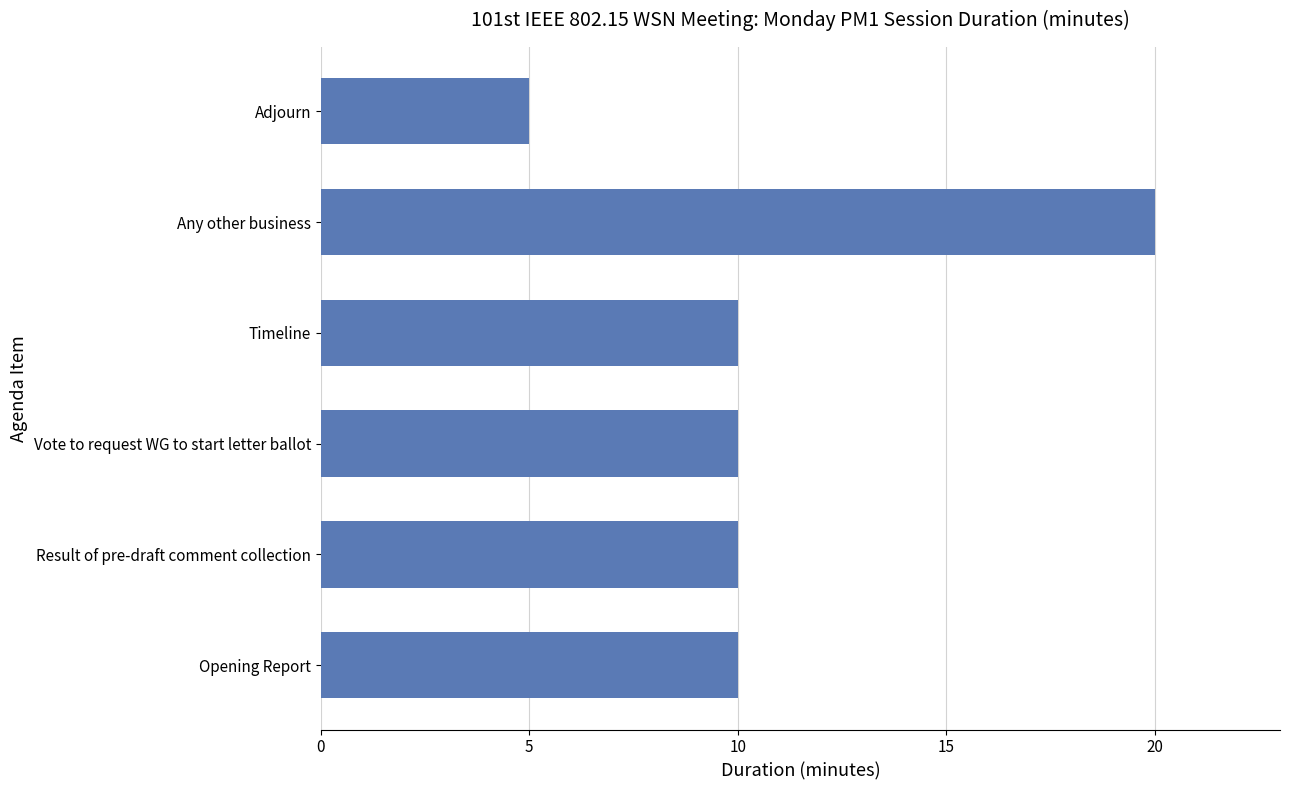

What is the change in value from Result of pre-draft comment collection to Any other business?

+10